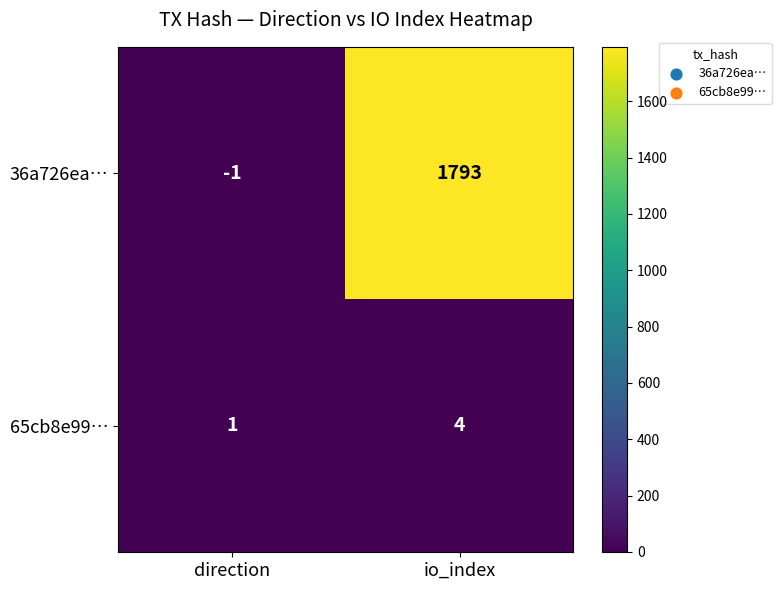

Reading right to left, transcribe all the data shown in this chart.

36a726ea…: 1793	-1
65cb8e99…: 4	1